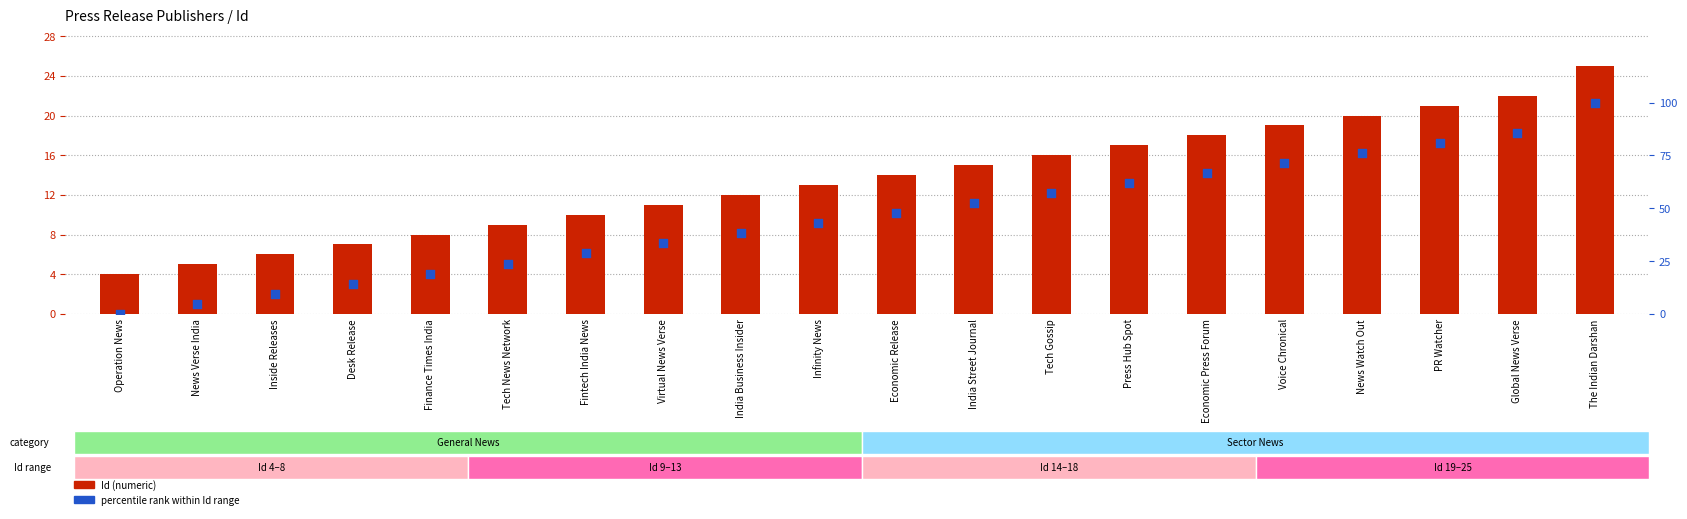

Which series reaches the maximum Y coordinate?

percentile rank within Id range